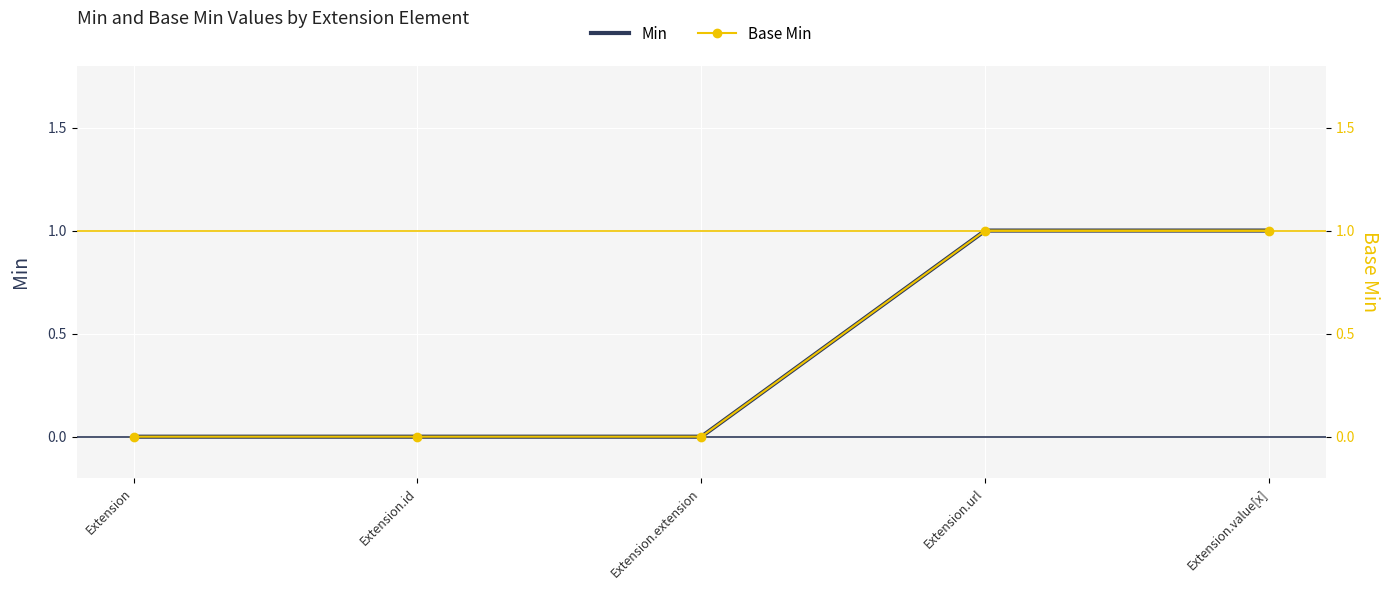

At how many categories does at least one series exceed 0?

2